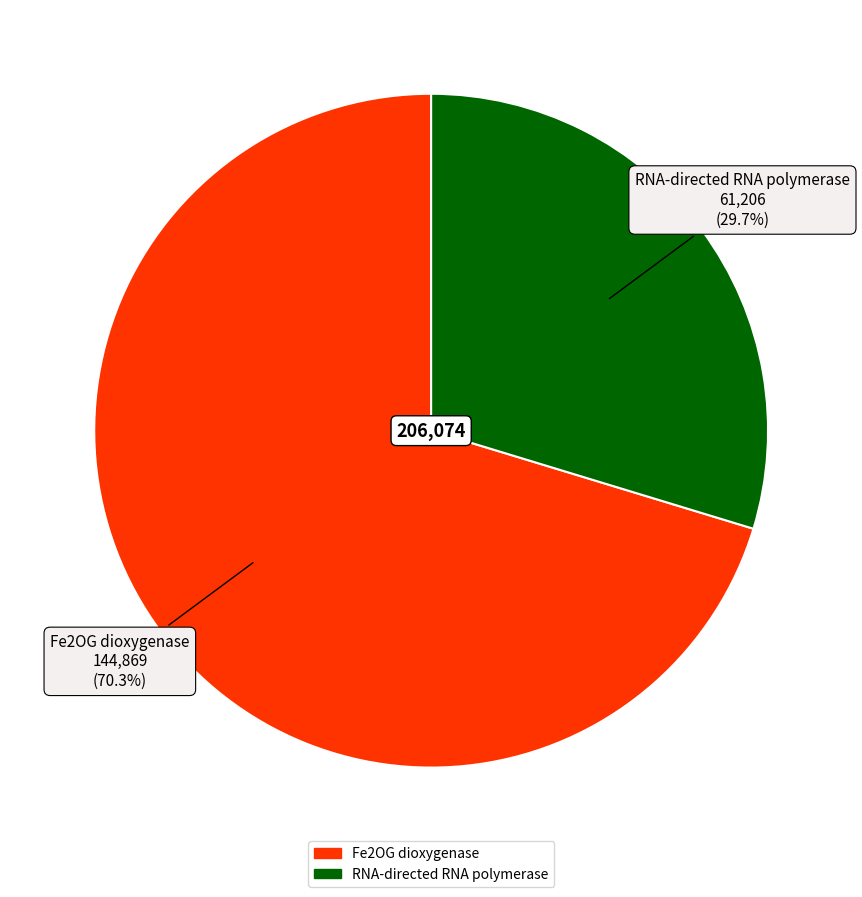

Count the number of slices in the pie.

2